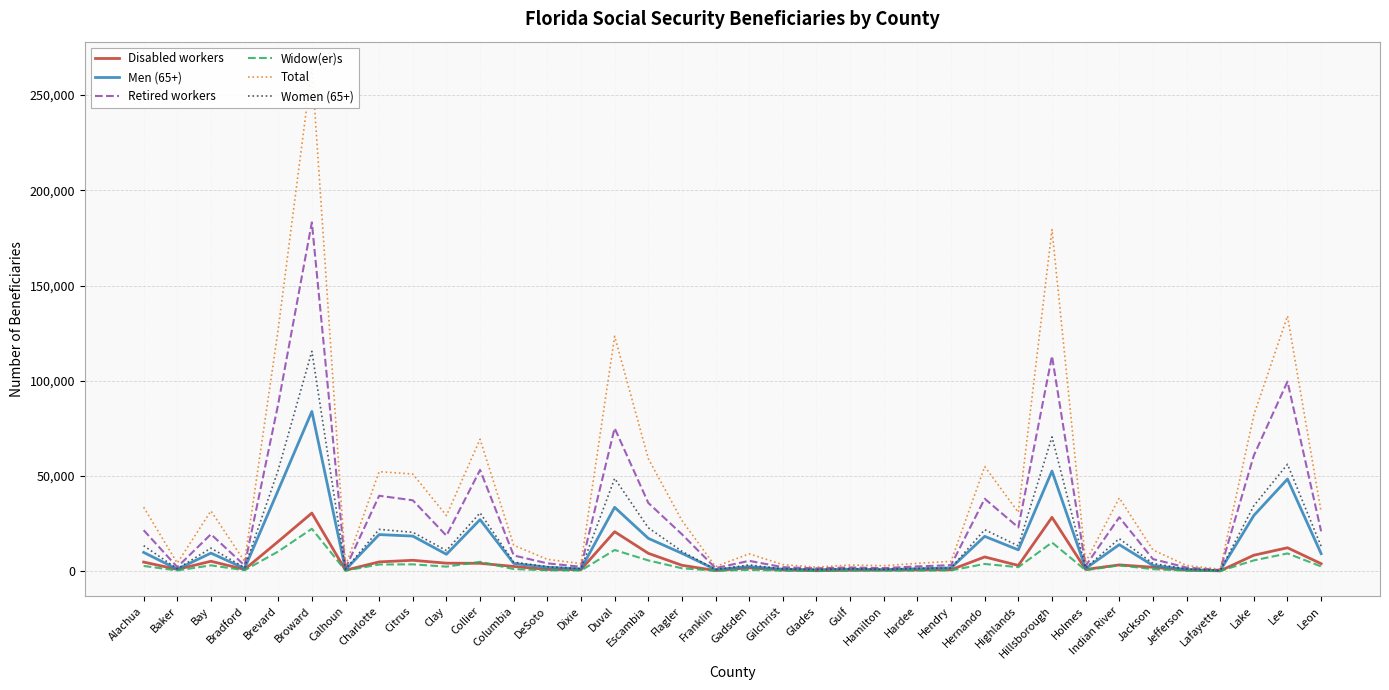

What is the average value of the Men (65+) series?

13576